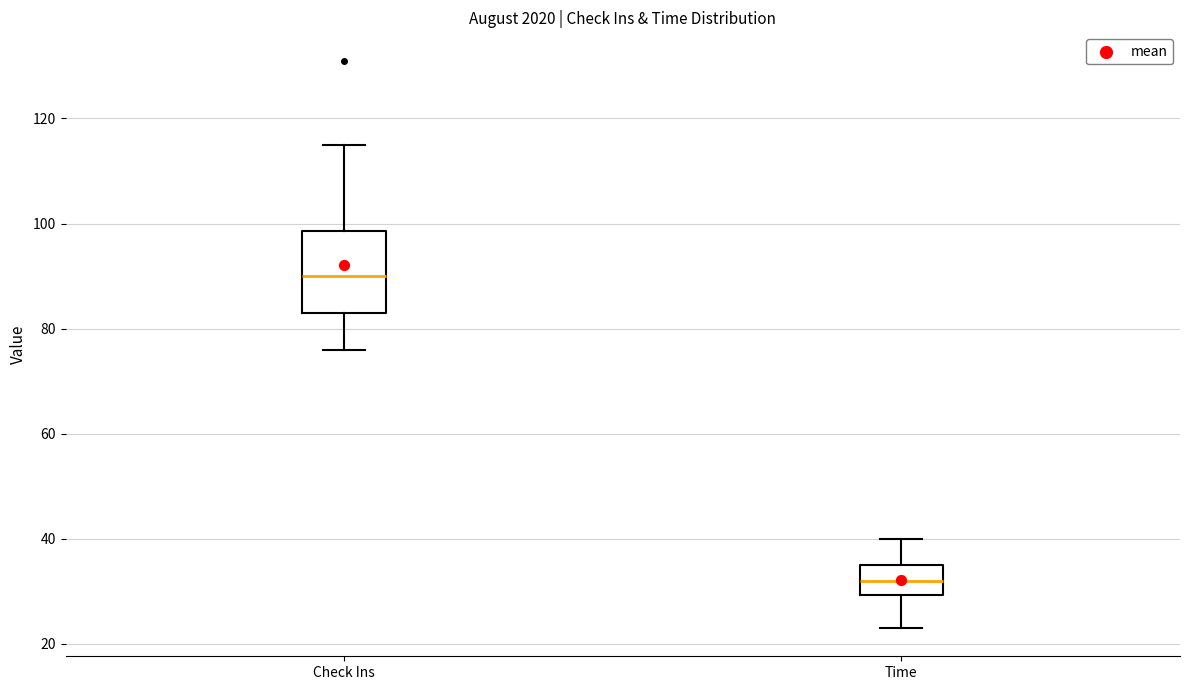

Which box is the tallest, from its lower edge to its upper edge?

Check Ins